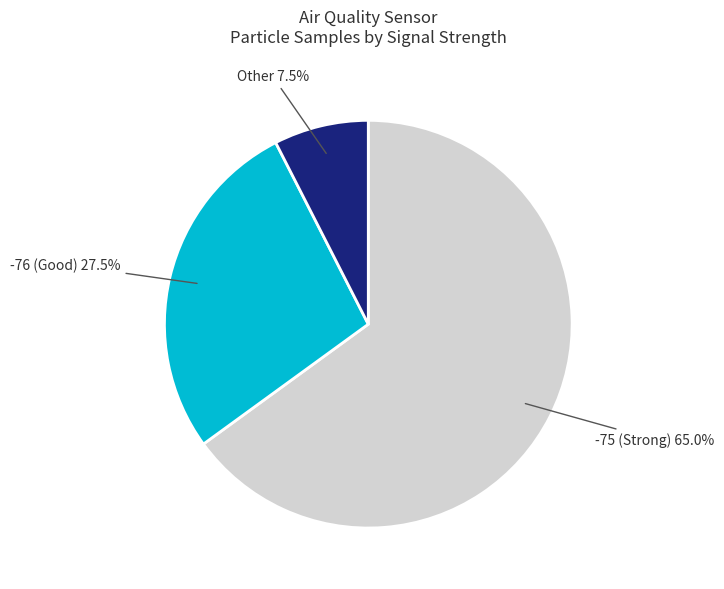

Which slice represents more than half of the pie?

-75 (Strong)